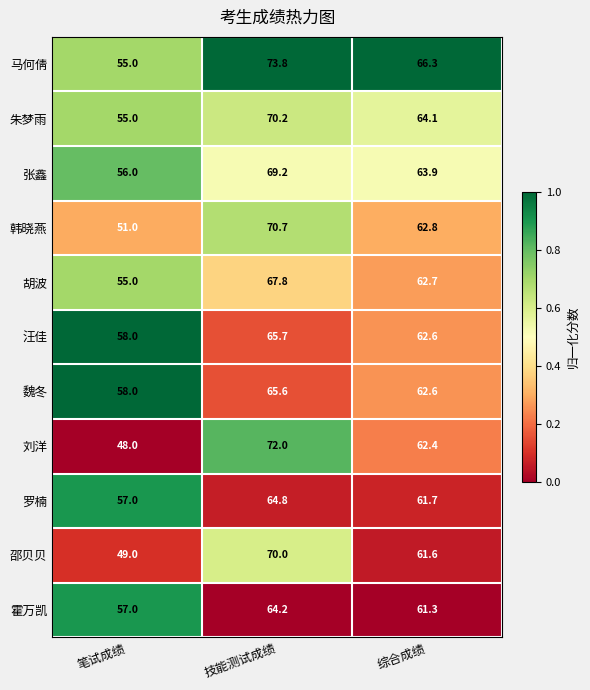

At which label does 汪佳 reach its minimum?

笔试成绩